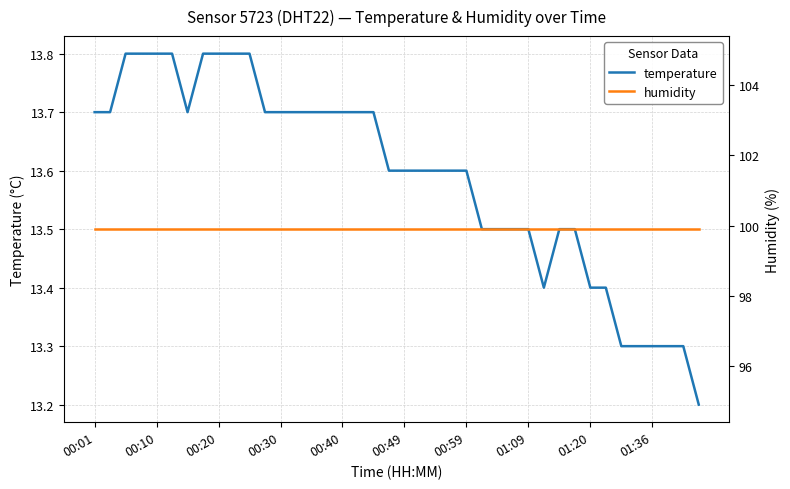

Is it true that temperature equals 9.4 at 00:49?

False